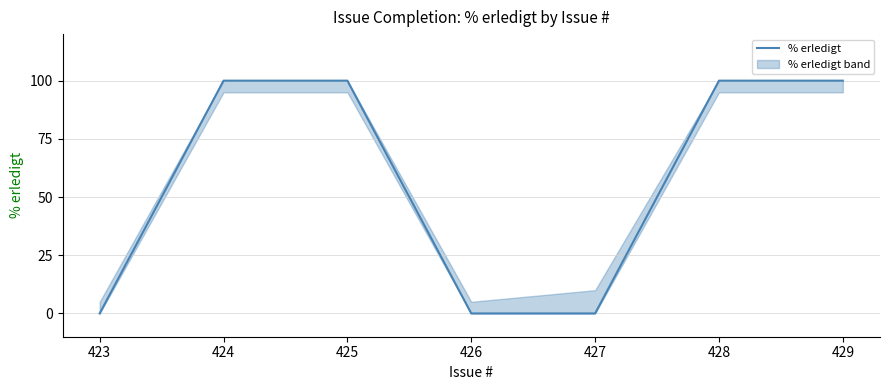

What is the greatest value displayed?

100